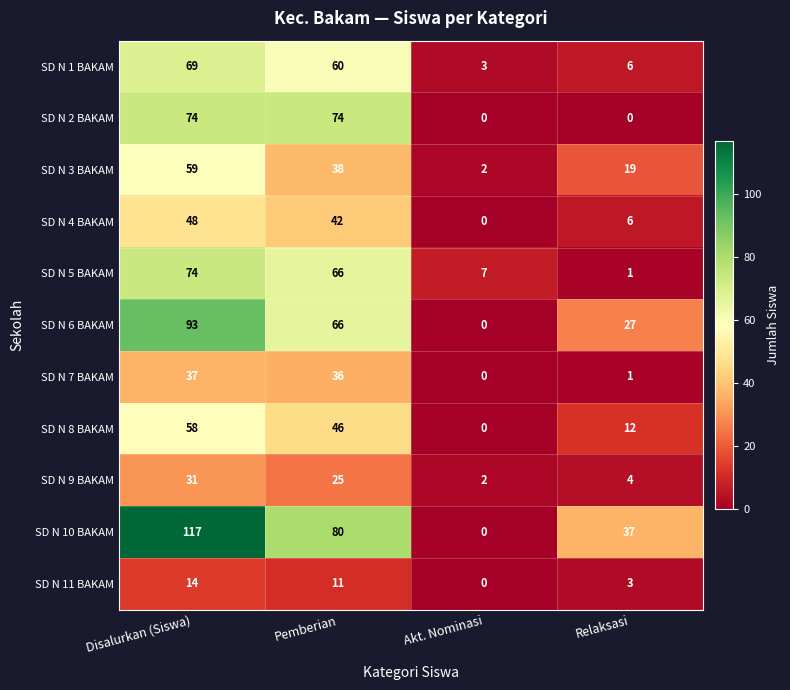

Count the SD N 3 BAKAM values in the range 19 to 59.

3